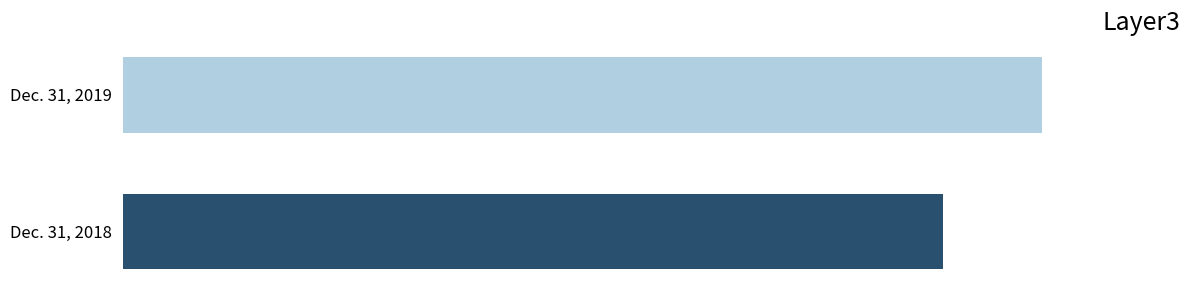

Which category has the lowest value across all series?

Dec. 31, 2018